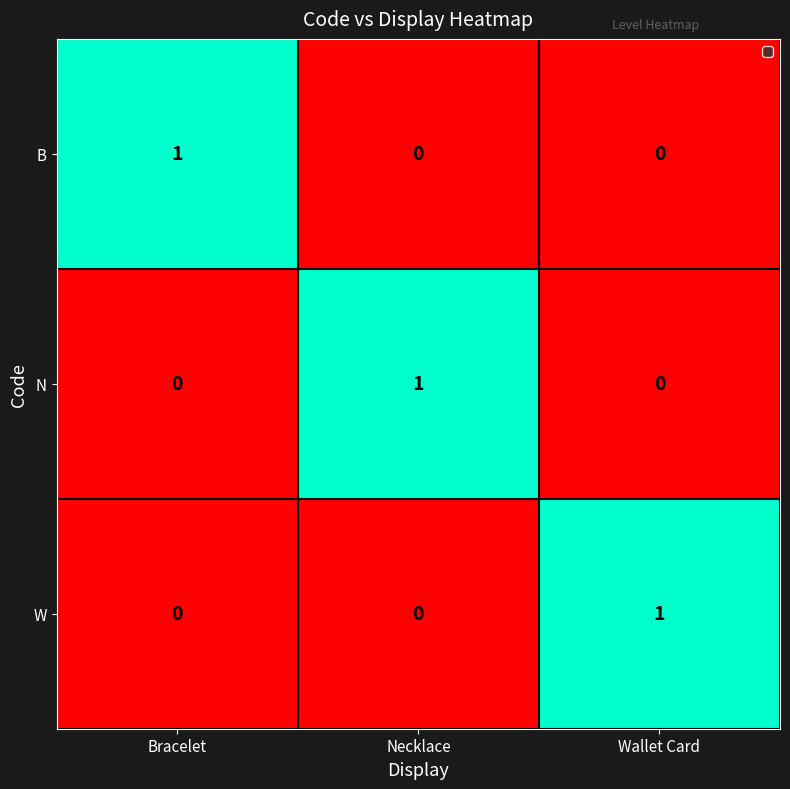

The N series shows 1 at Necklace. True or false?

True